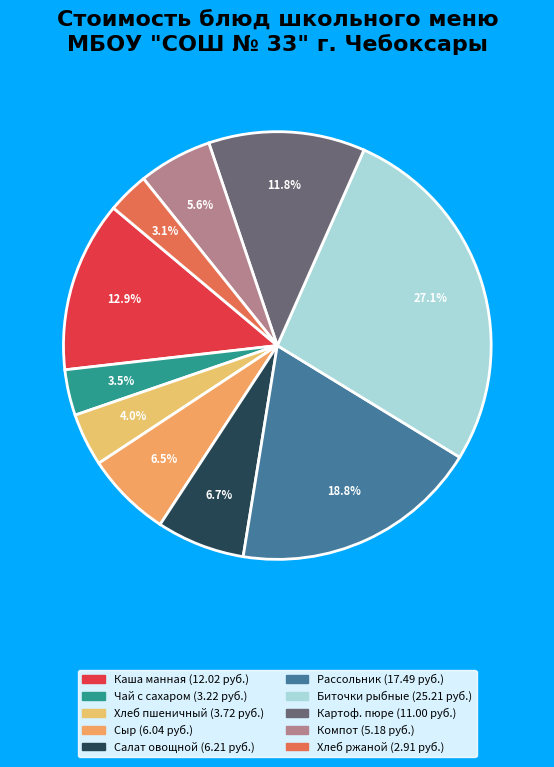

Rank the categories by value from highest to lowest.

Биточки рыбные с соусом, Рассольник ленинградский, Каша молочная манная с маслом, Картофельное пюре, Салат овощной с яблоками, Сыр порциями, Компот из изюма, Хлеб пшеничный, Чай с сахаром, Хлеб ржаной